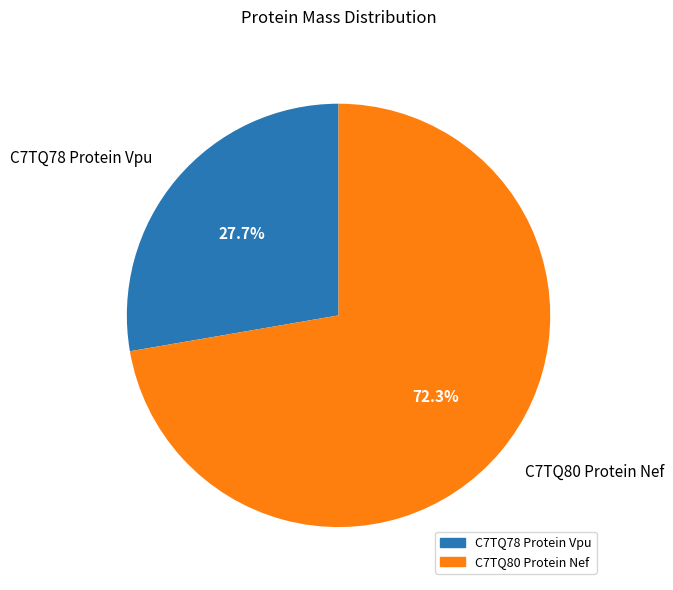

What is the smallest slice in the pie chart?

C7TQ78 Protein Vpu